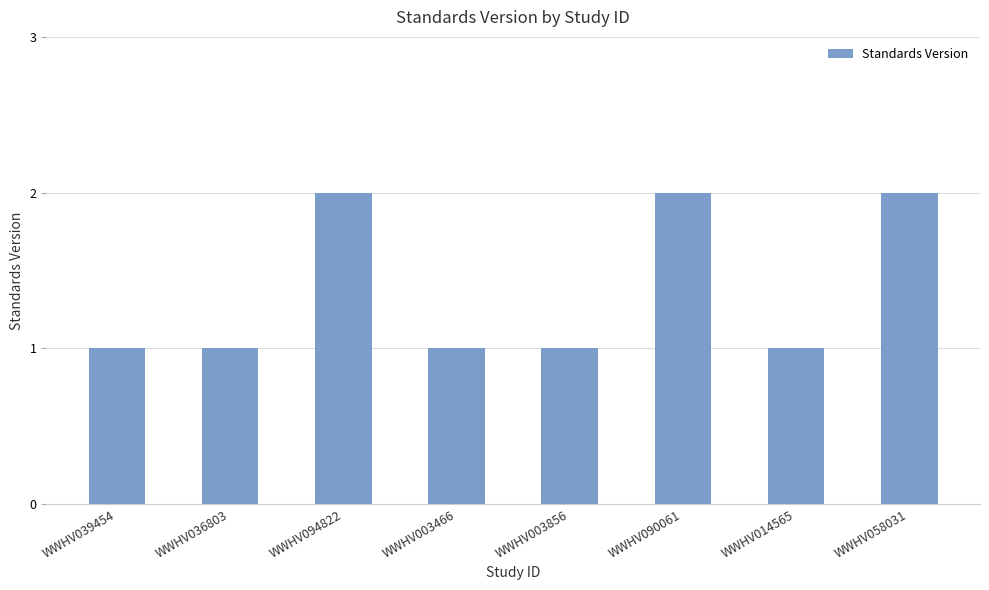

Approximately how many times larger is the value at WWHV014565 compared to WWHV094822?

0.5